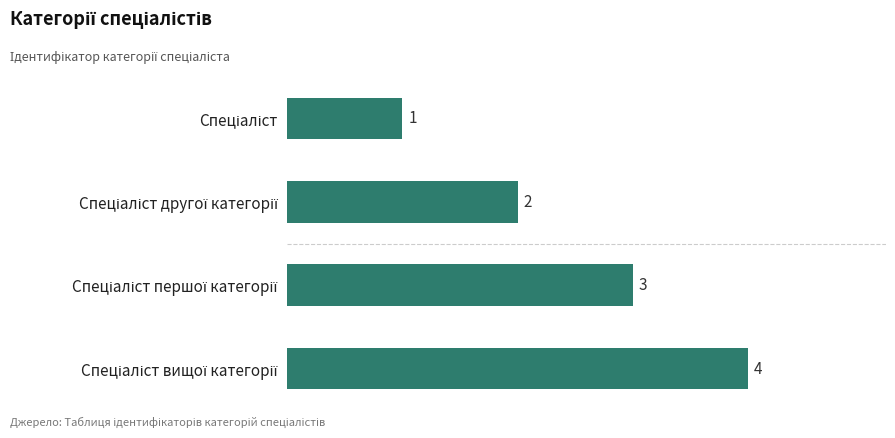

What is the minimum value shown in the chart?

1